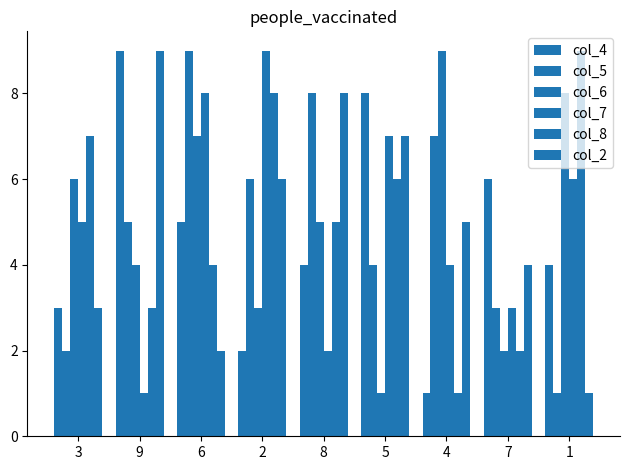

Between 9 and 1, which series saw the biggest shift?

col_2